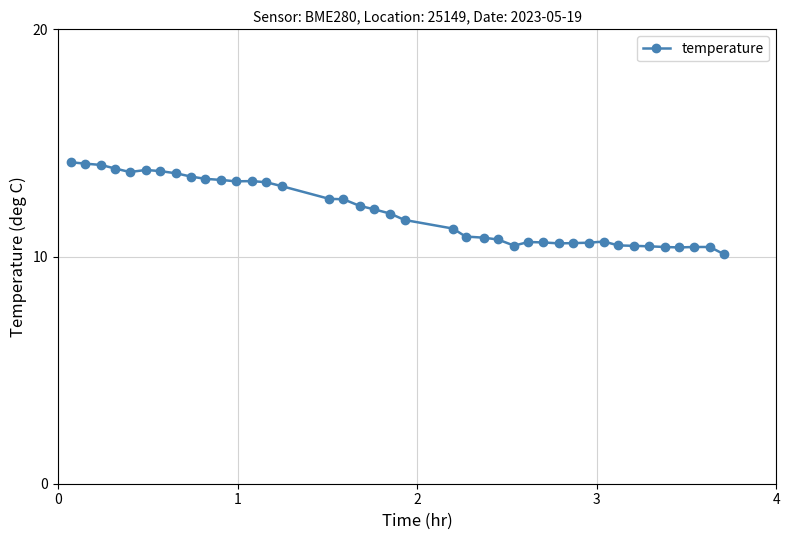

What is the value of the 22nd point from the left?

11.2